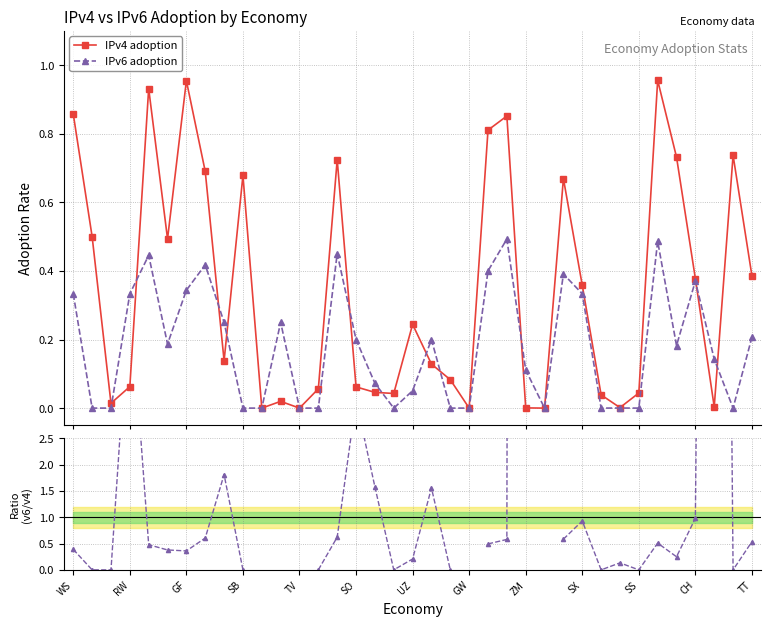

How many data points in IPv4 adoption are above 0?

33